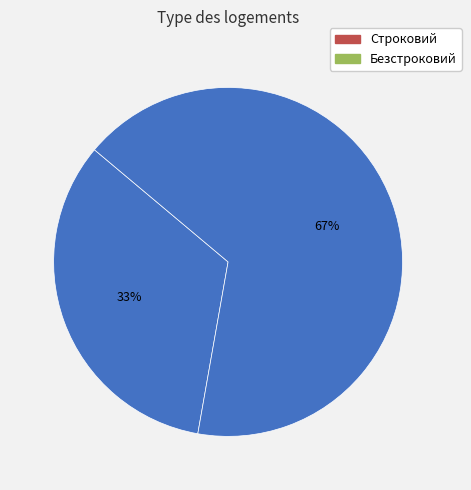

Count the number of slices in the pie.

2